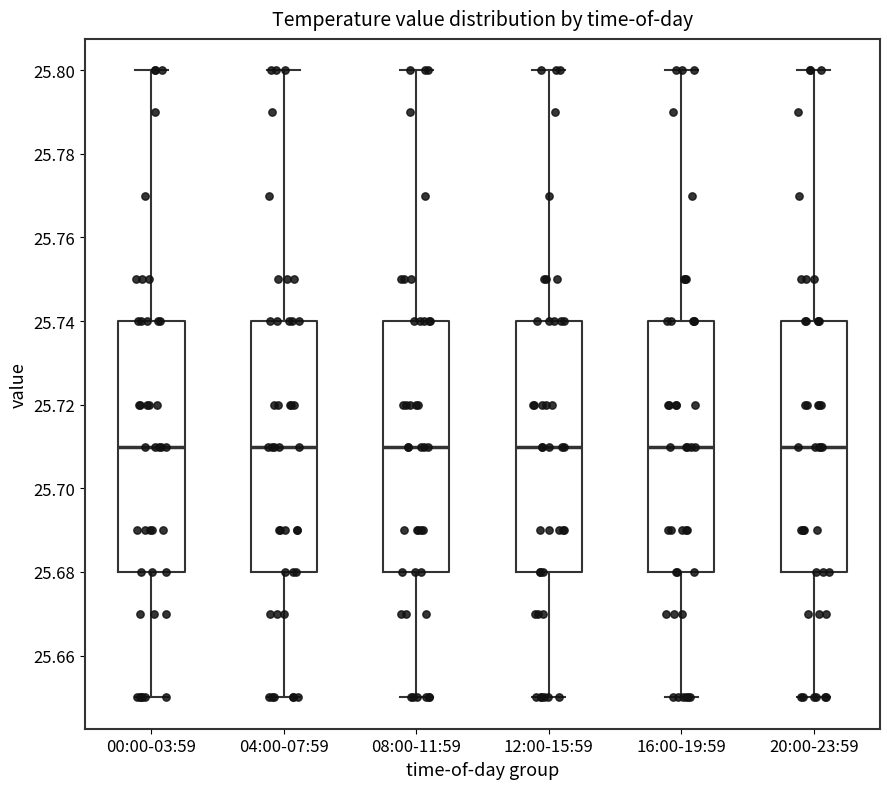

Reading left to right, read every box against the y-axis: the position of its median line, the range the box covers, and the ends of its whiskers. The values are not printed on the chart, so give them approximately, as read against the axis.

00:00-03:59: median 25.71, box 25.68 to 25.74, whiskers 25.65 to 25.80
04:00-07:59: median 25.71, box 25.68 to 25.74, whiskers 25.65 to 25.80
08:00-11:59: median 25.71, box 25.68 to 25.74, whiskers 25.65 to 25.80
12:00-15:59: median 25.71, box 25.68 to 25.74, whiskers 25.65 to 25.80
16:00-19:59: median 25.71, box 25.68 to 25.74, whiskers 25.65 to 25.80
20:00-23:59: median 25.71, box 25.68 to 25.74, whiskers 25.65 to 25.80